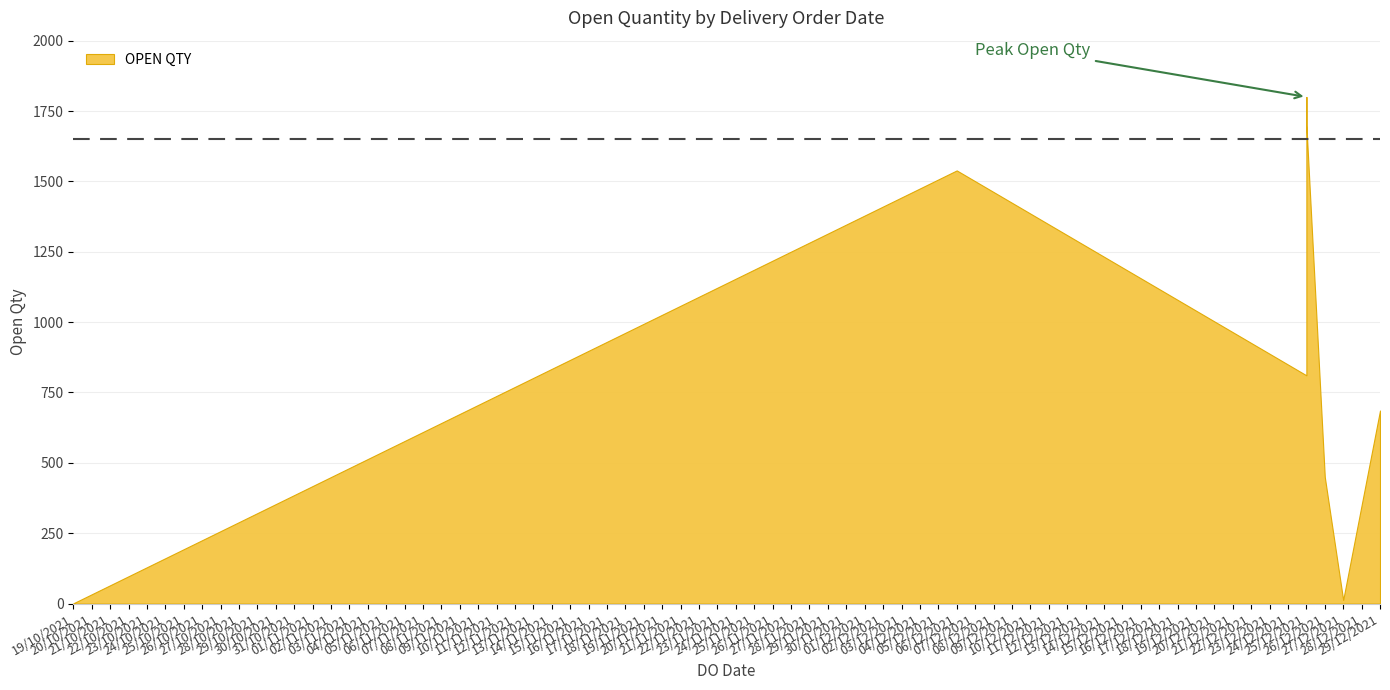

Where is the first local minimum?

19/10/2021